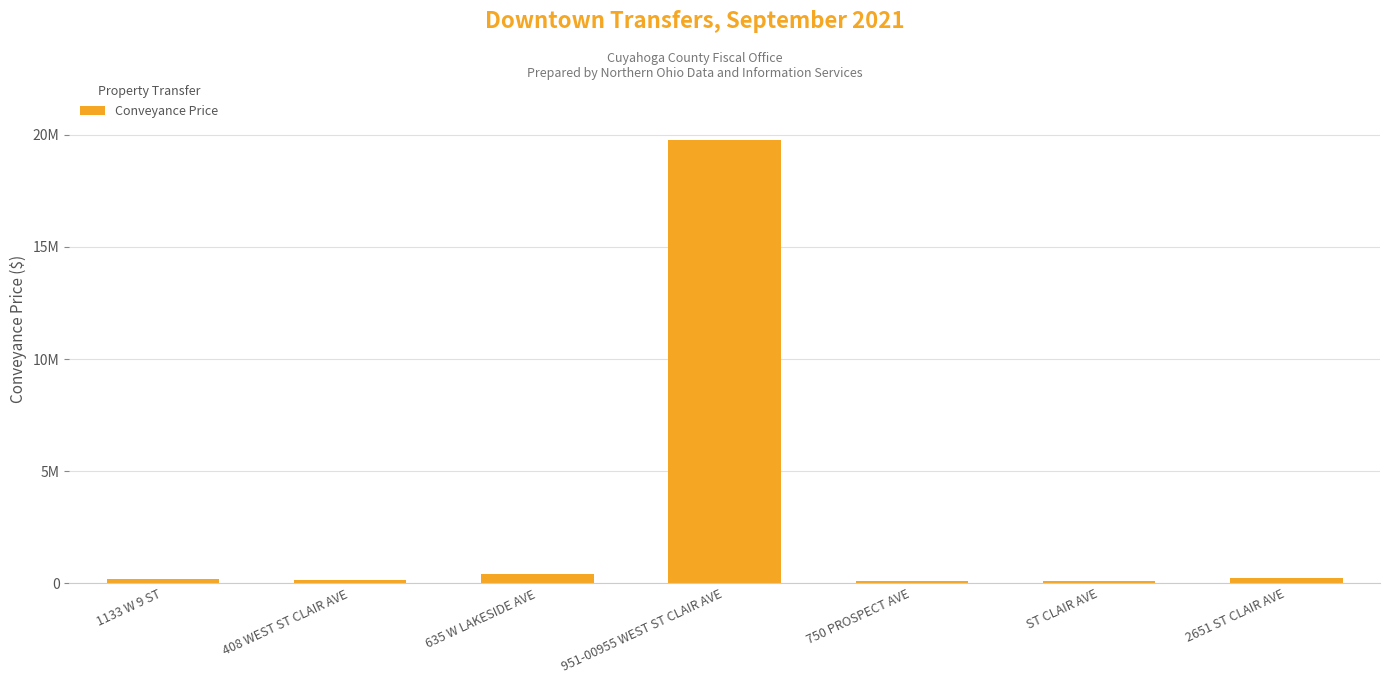

Is it true that the value at 951-00955 WEST ST CLAIR AVE is 19750000?

True